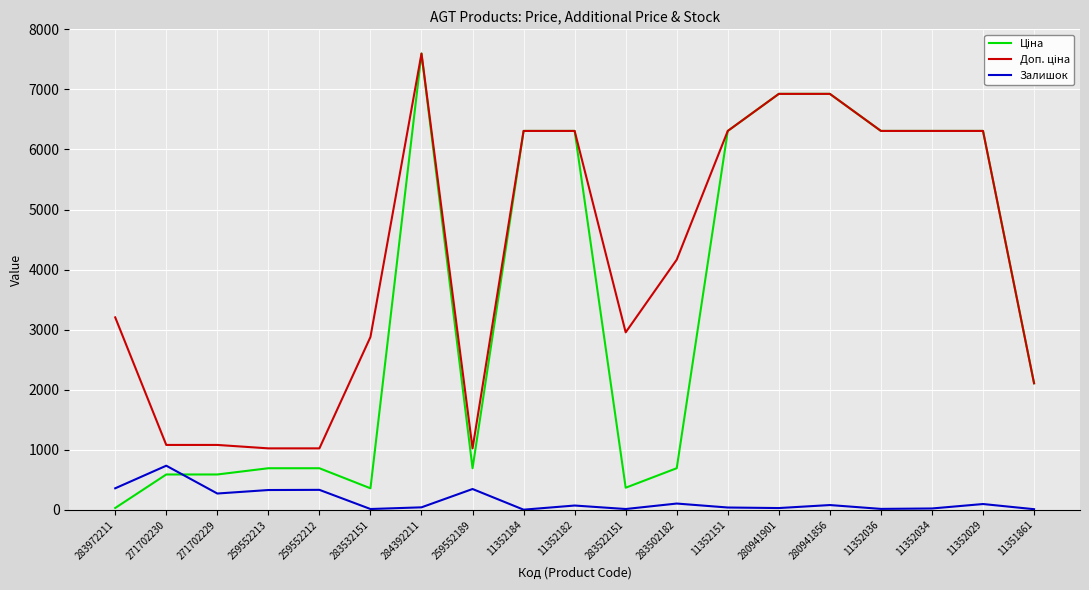

What is the spread (max minus min) of values at 280941901?

6894.7